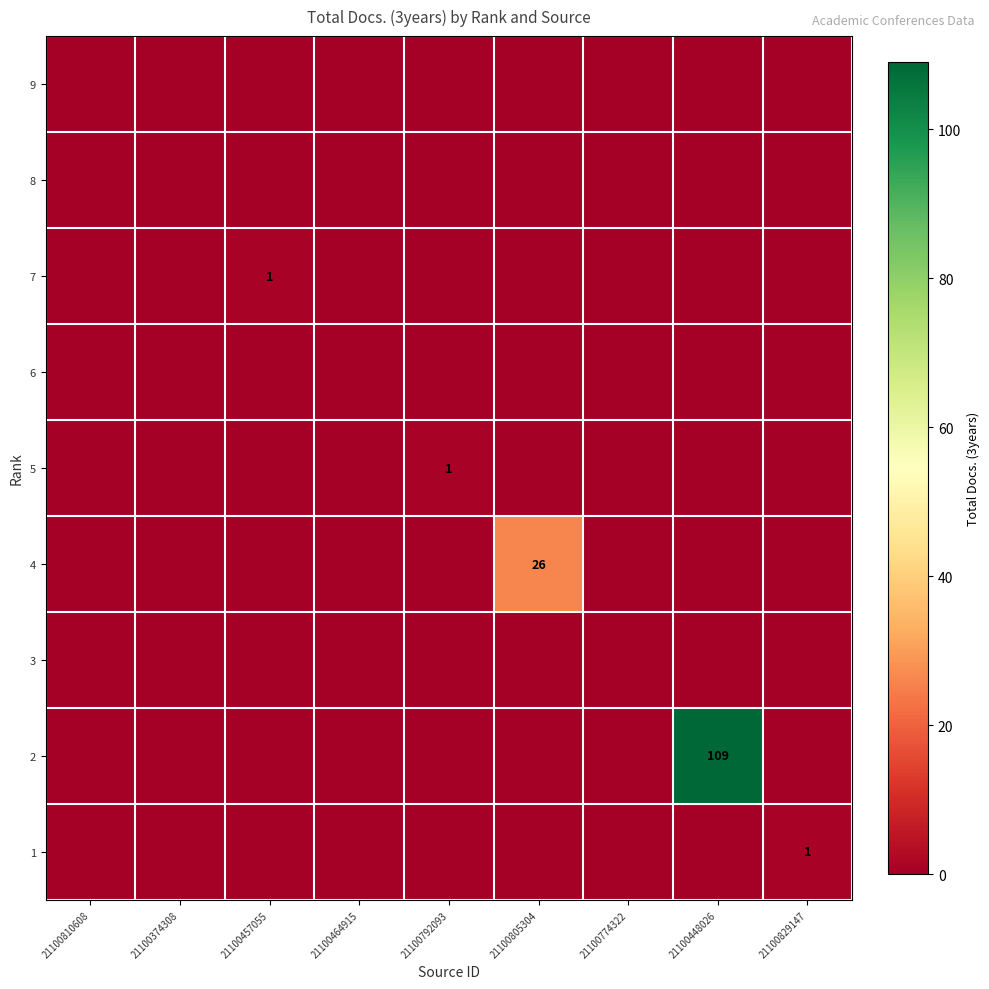

Which label corresponds to the smallest value in the chart?

21100810608